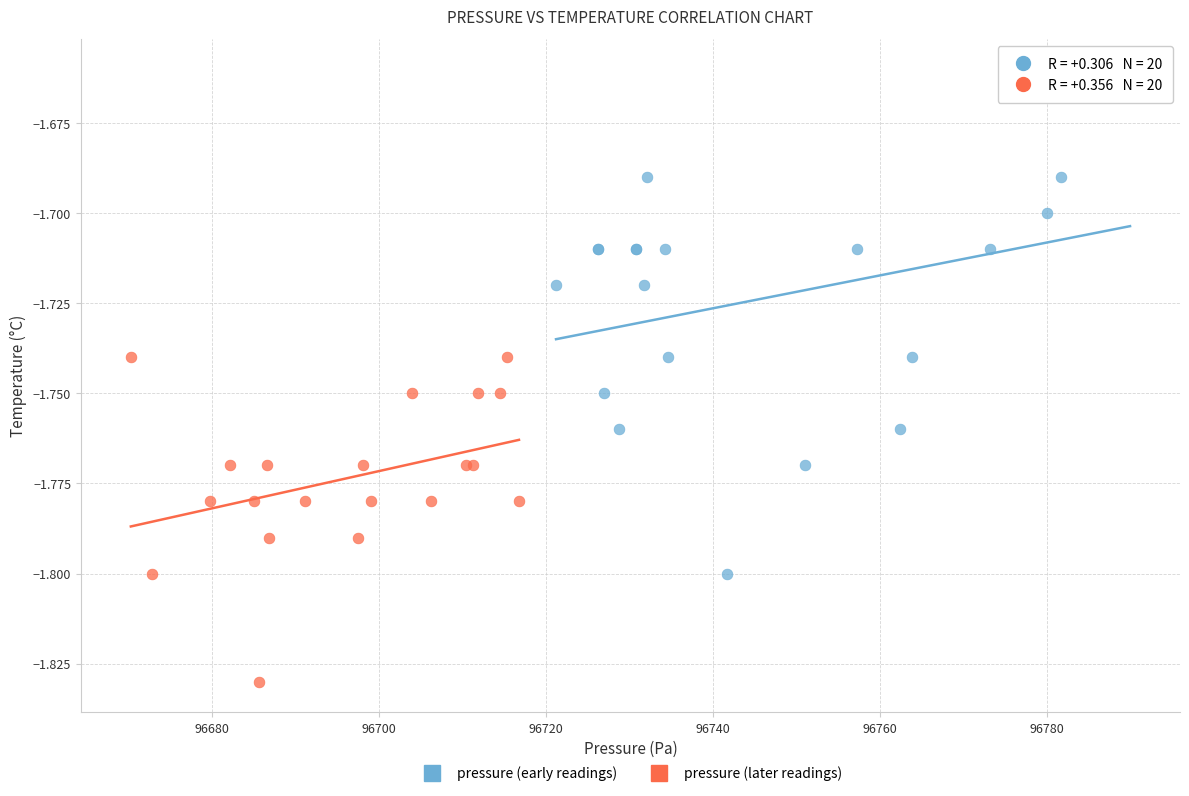

Which series reaches the minimum Y coordinate?

pressure (later readings)